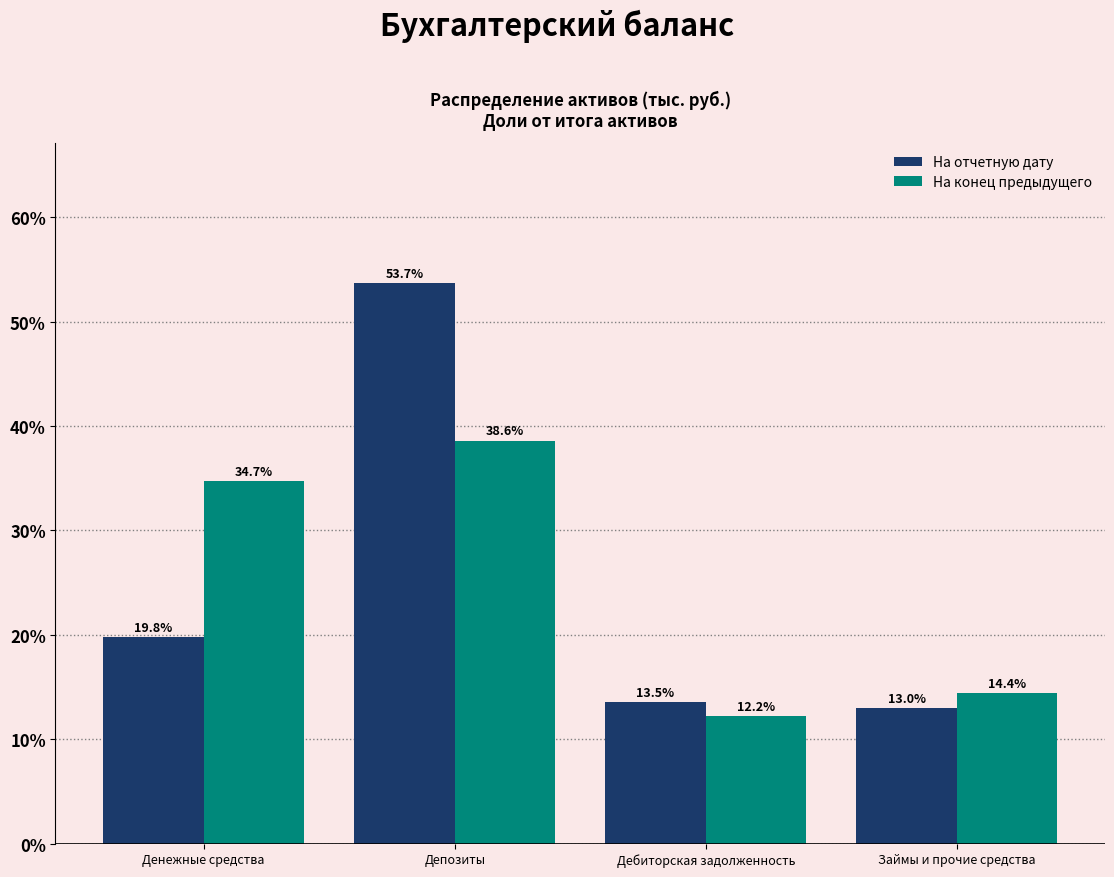

Reading left to right, list all the values displayed in this chart.

На отчетную дату: 19.8	53.7	13.5	13.0
На конец предыдущего: 34.7	38.6	12.2	14.4